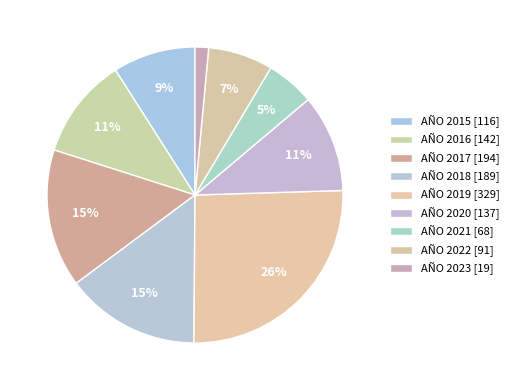

How many slices are in this pie chart?

9